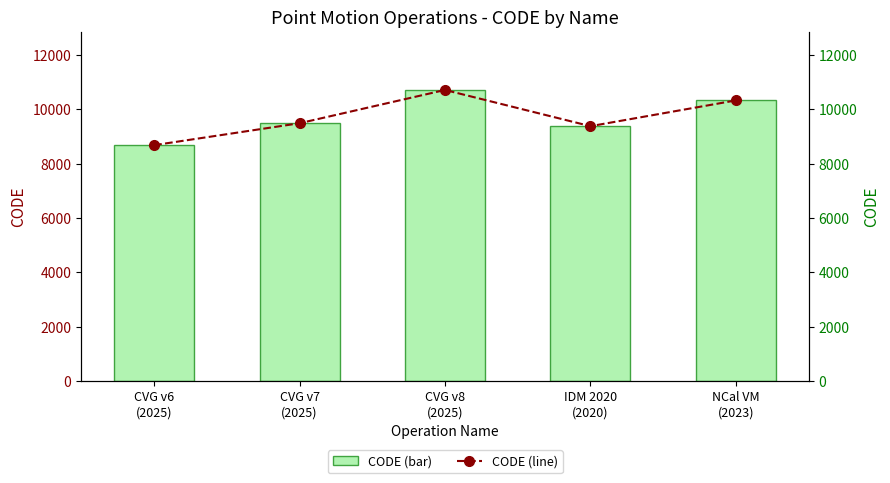

Which category has the highest value in the CODE (line) series?

CVG v8
(2025)